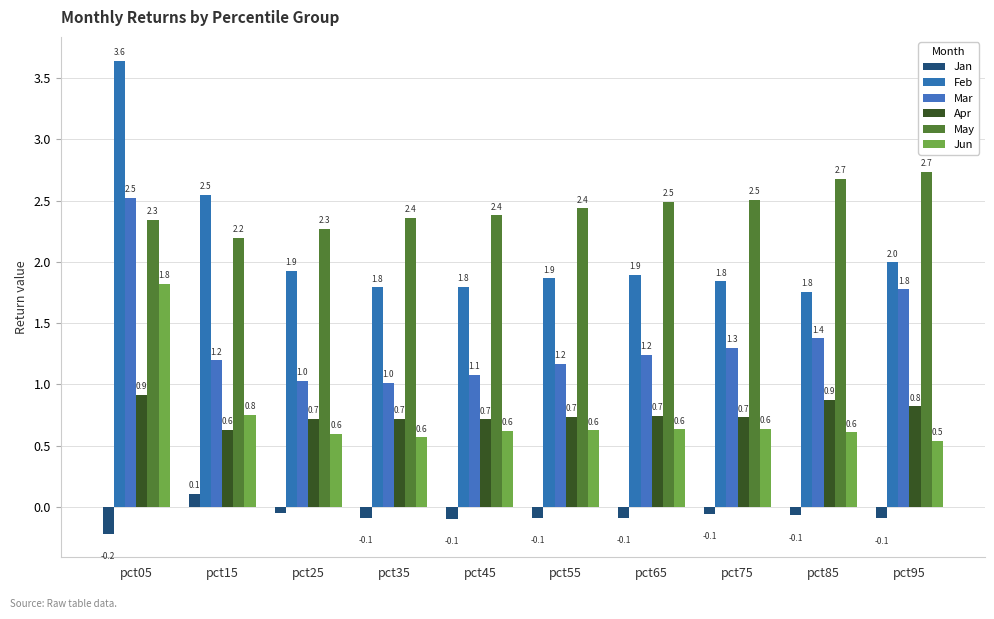

Which series has the largest total across all categories?

May